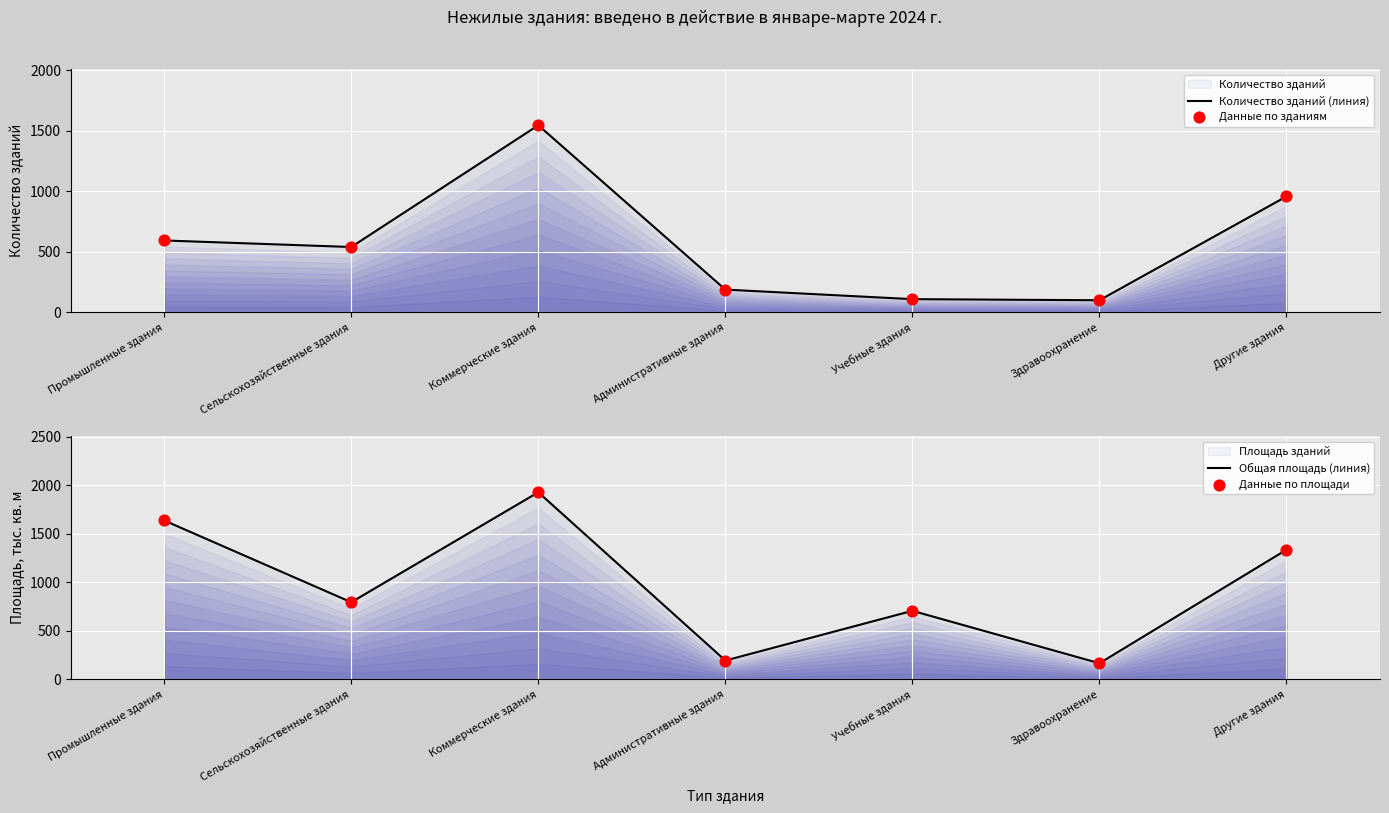

What is the total value across all series at Промышленные здания?

4463.1